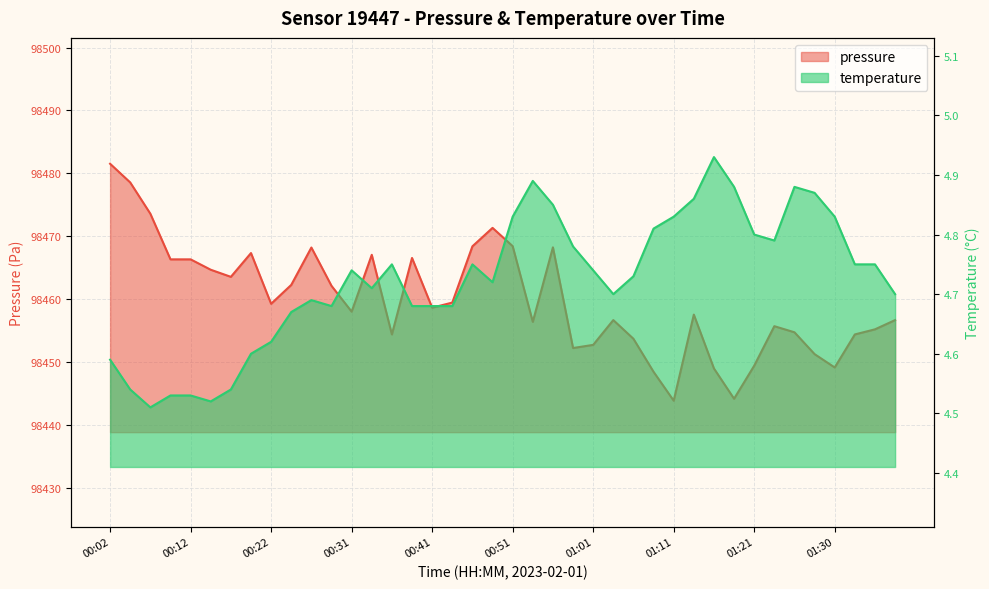

The pressure series shows 38143.6 at 00:24. True or false?

False